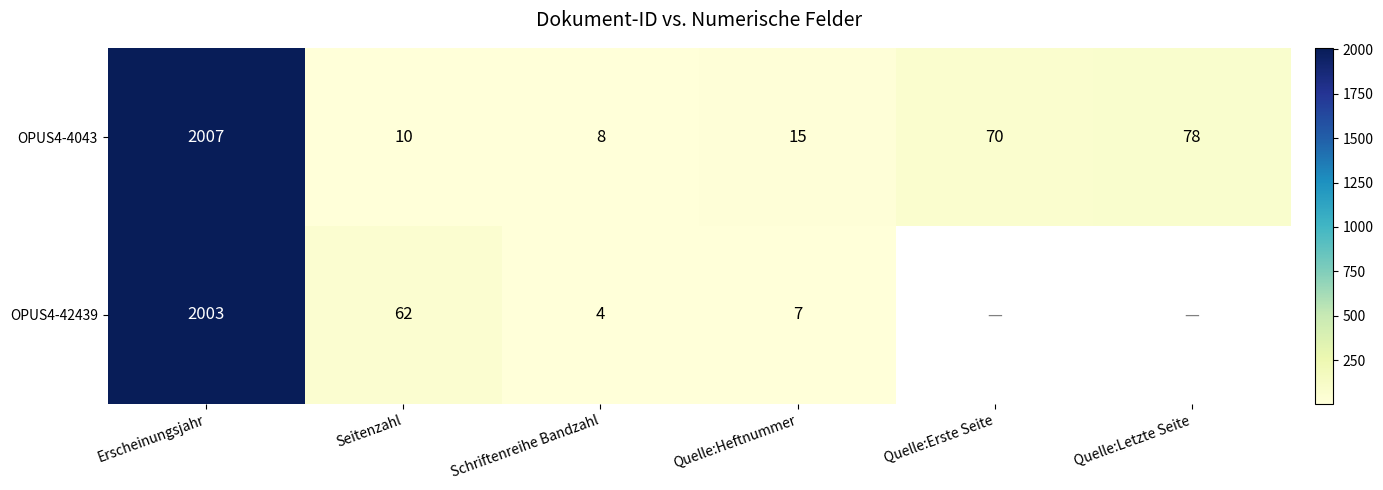

What is the maximum value shown in the chart?

2007.0